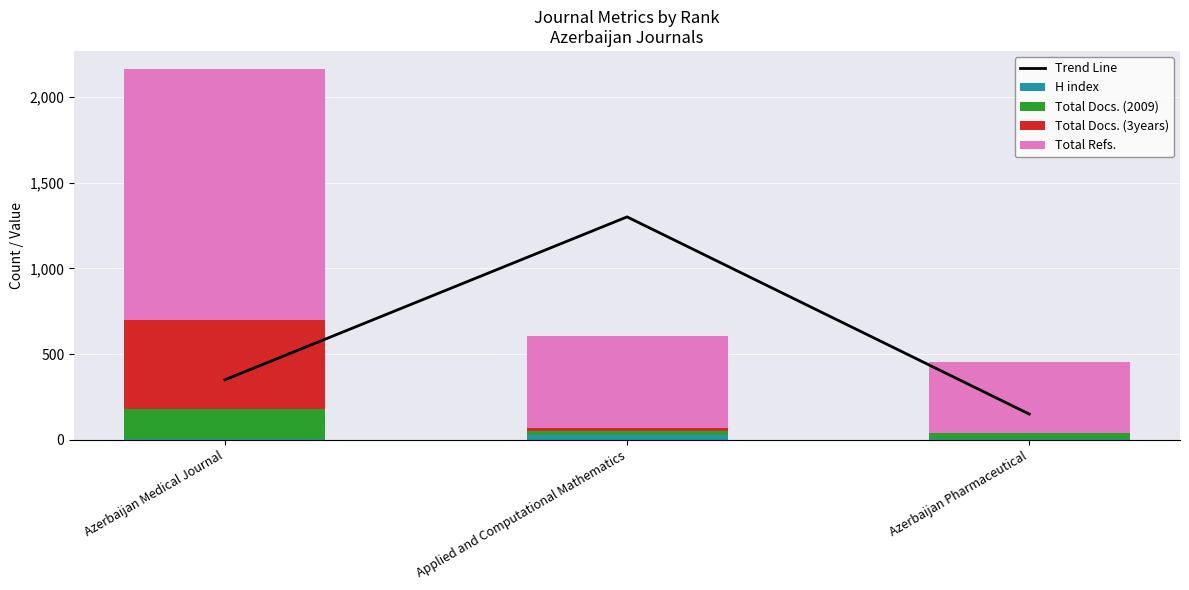

Is the value of Total Refs. at Azerbaijan Medical Journal greater than the value of Total Docs. (3years) at Azerbaijan Medical Journal?

Yes